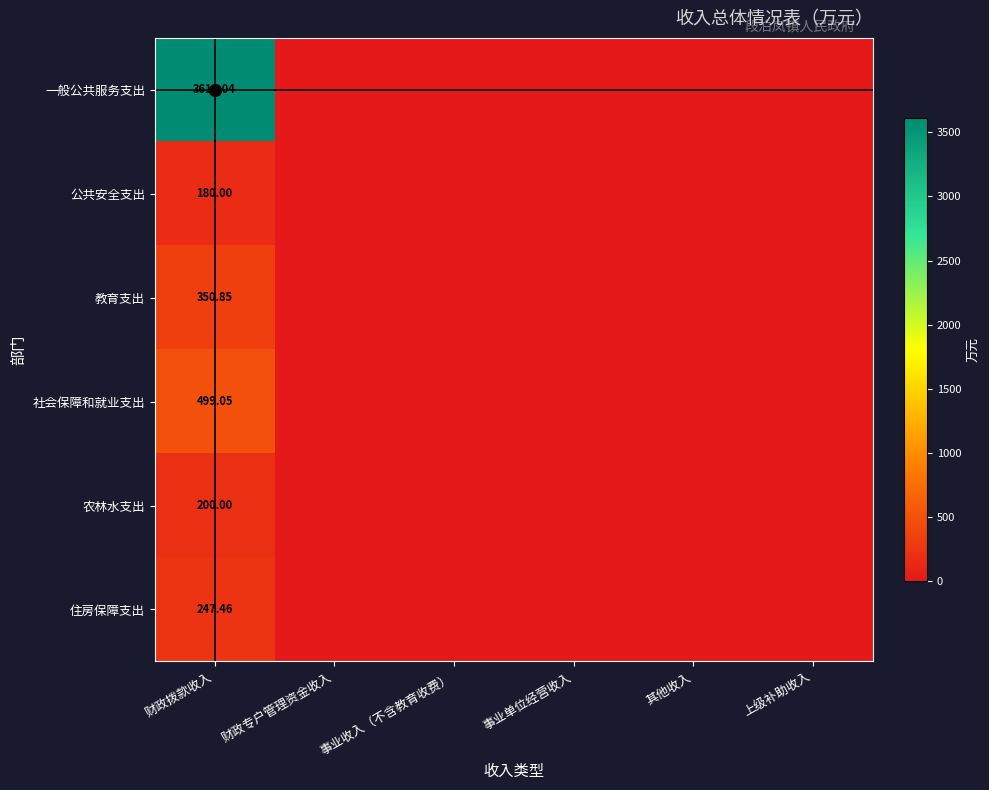

At 财政专户管理资金收入, list the series in order from smallest to largest.

一般公共服务支出, 公共安全支出, 教育支出, 社会保障和就业支出, 农林水支出, 住房保障支出